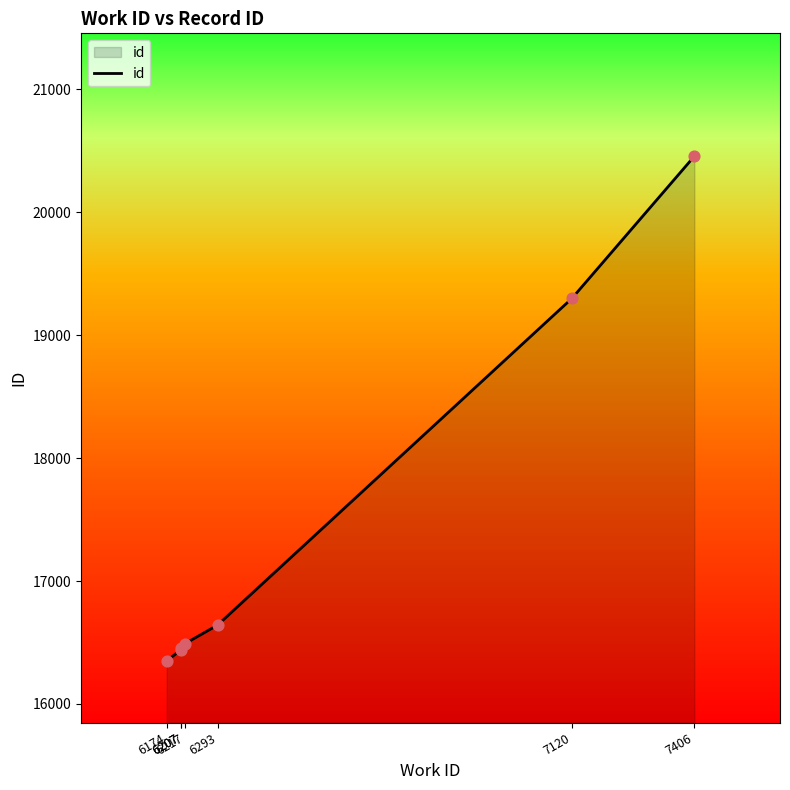

What is the ratio of the value at 6174 to the value at 7120?

0.8